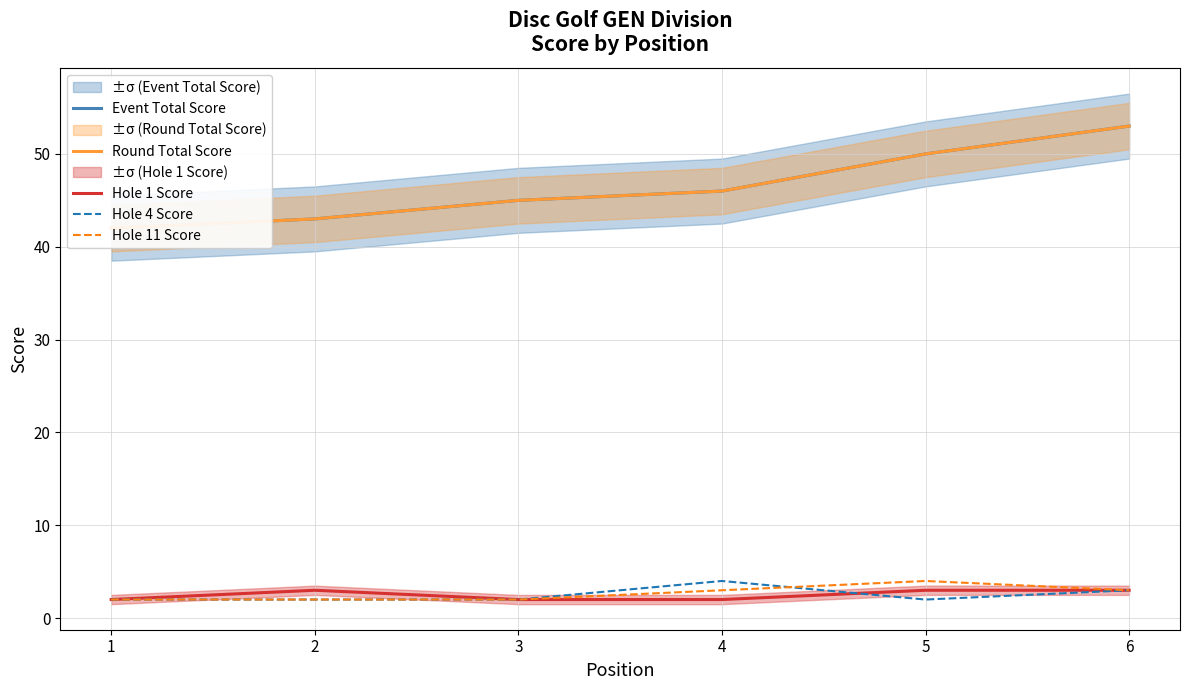

Between 5 and 6, which is larger?

6